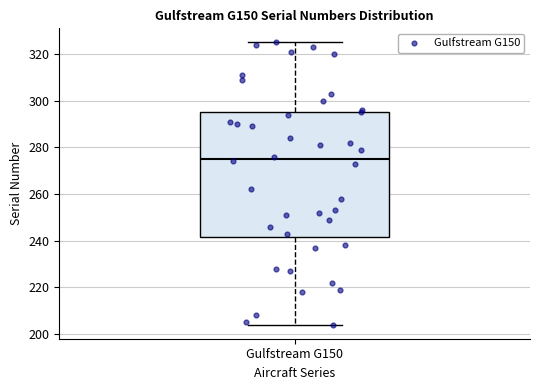

Transcribe this box plot: give where the median line is, the range the box spans, and where the two whiskers end, as read against the y-axis. The values are not printed on the chart, so give them approximately, as read against the axis.

median 276, box 242 to 296, whiskers 204 to 326